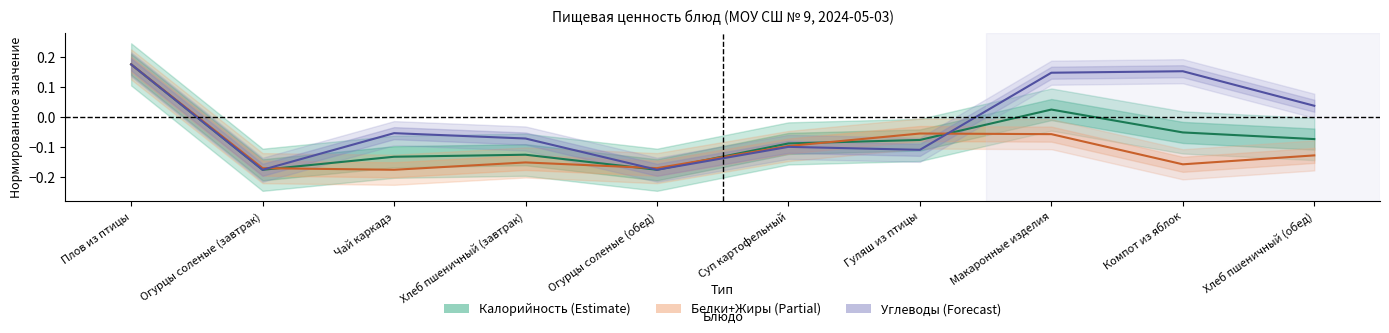

What is the value of the Углеводы point at the 4th from the left?

-0.1